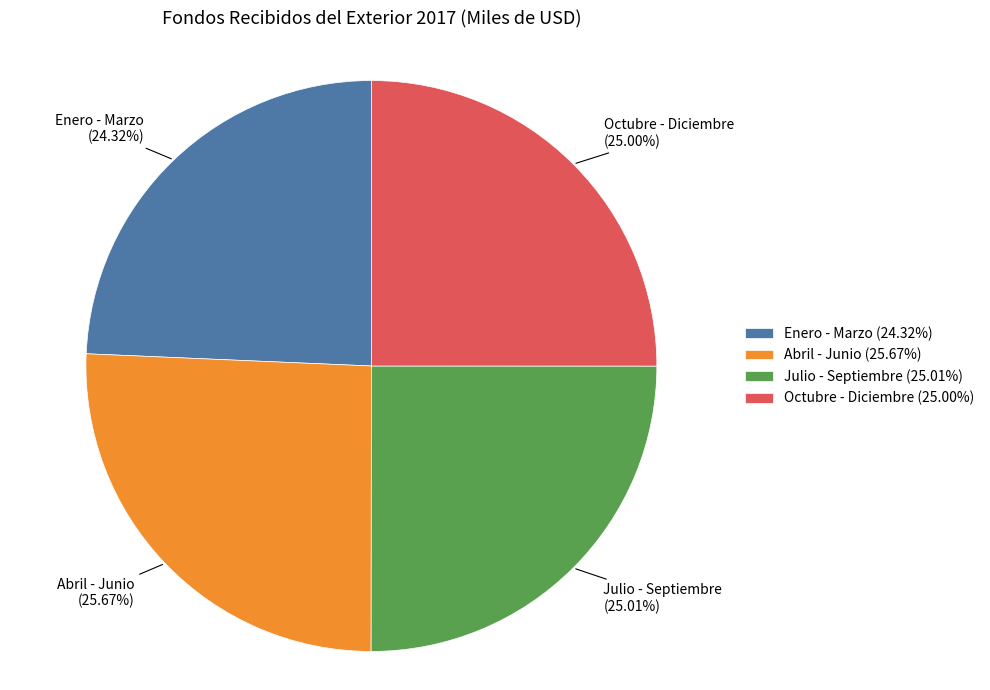

Does Abril - Junio represent more than half of the total?

No